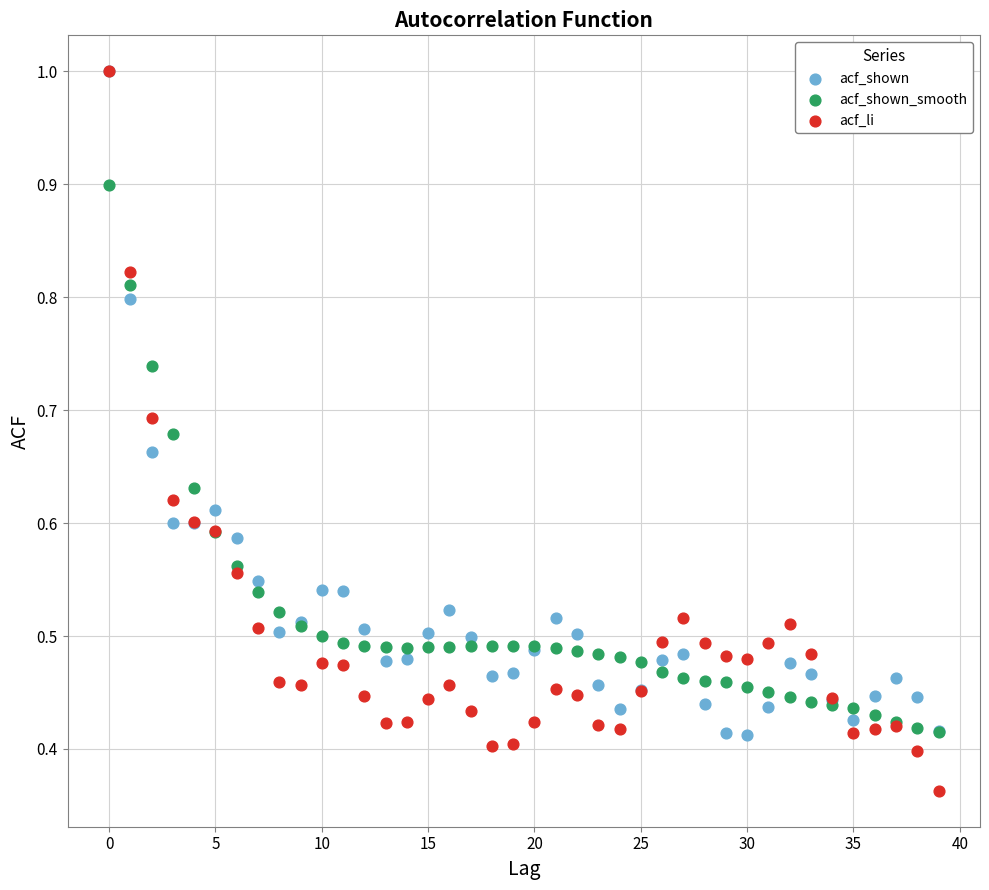

Which series reaches the minimum Y coordinate?

acf_li